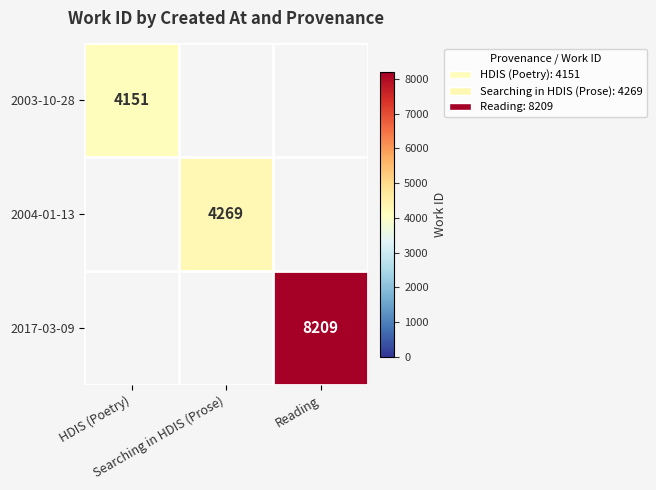

List the series in order of their peak value, lowest first.

2003-10-28, 2004-01-13, 2017-03-09